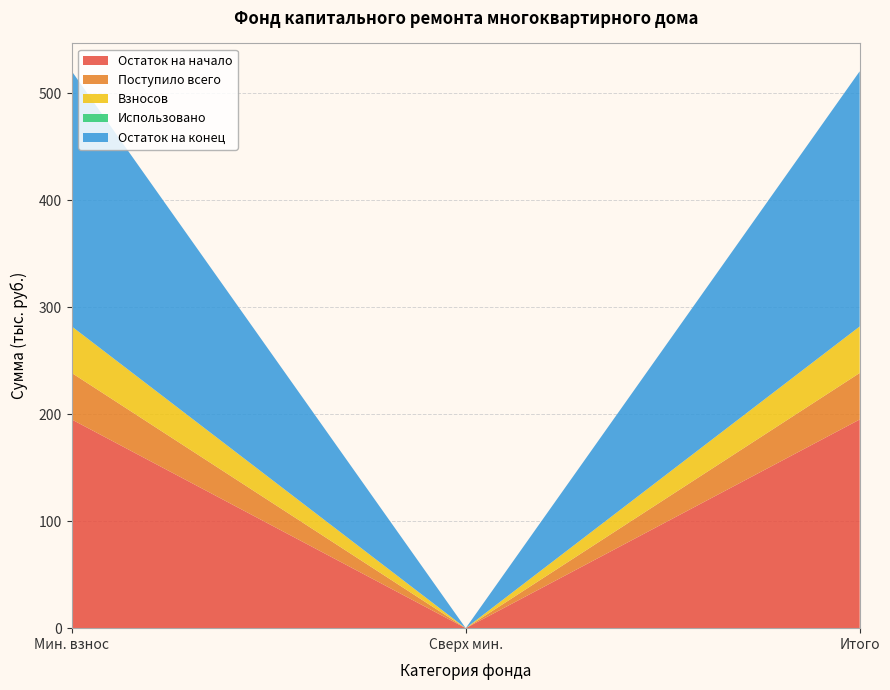

Reading right to left, transcribe all the data shown in this chart.

Остаток на начало: 195.1	0.0	195.1
Поступило всего: 43.5	0.0	43.5
Взносов: 43.5	0.0	43.5
Использовано: 0.0	0.0	0.0
Остаток на конец: 238.6	0.0	238.6